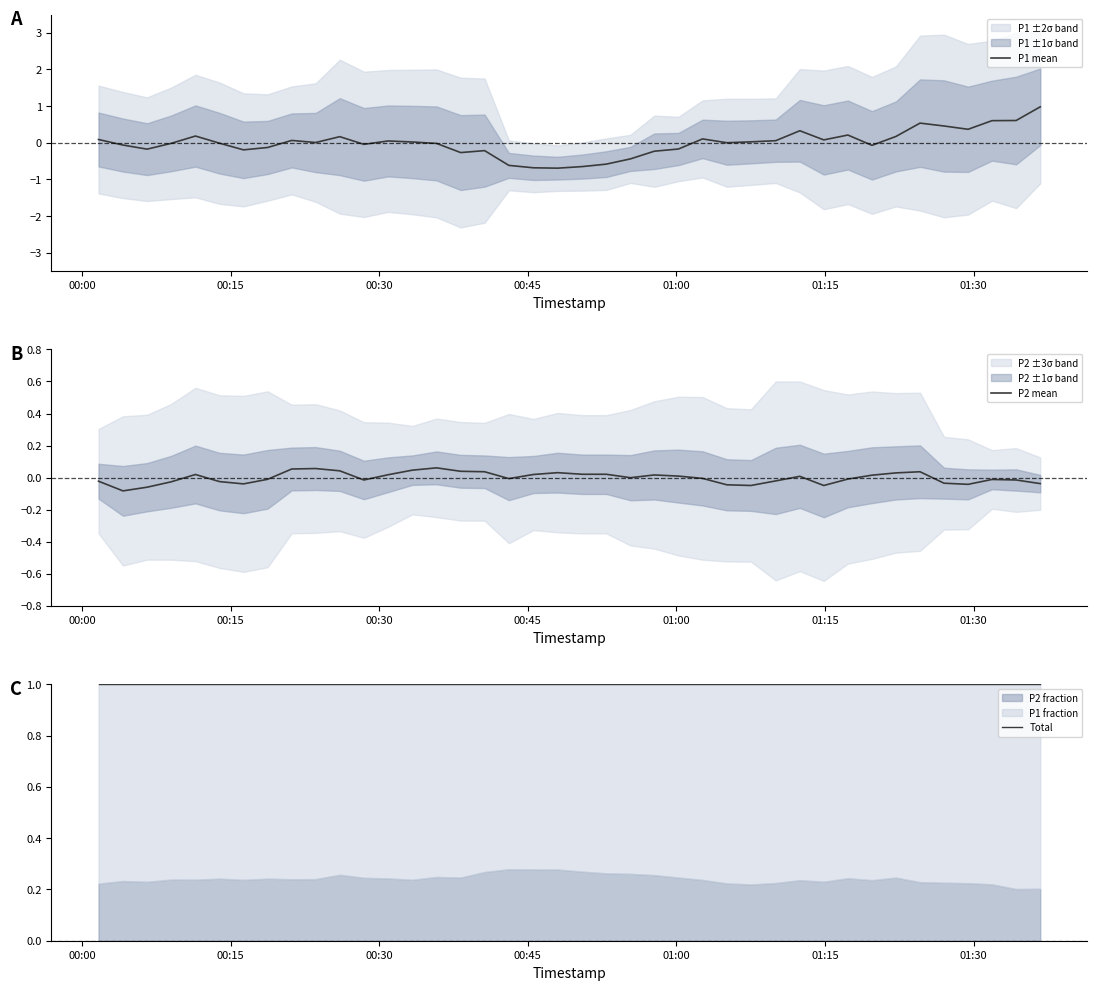

List the series in order of their peak value, lowest first.

P2 mean, P1 mean, Total